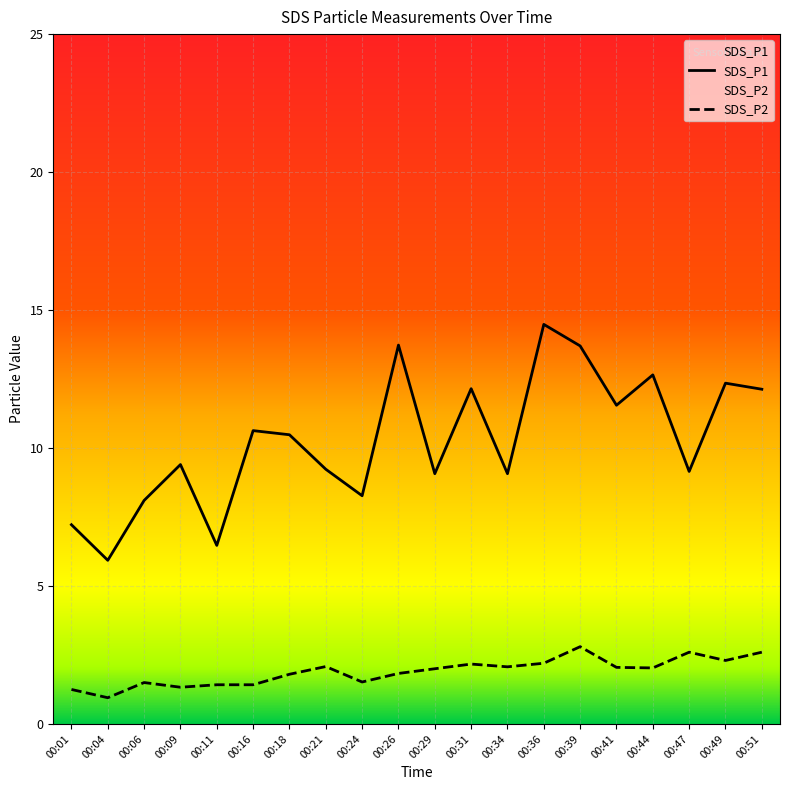

Which series changed the most between 00:09 and 00:39?

SDS_P1